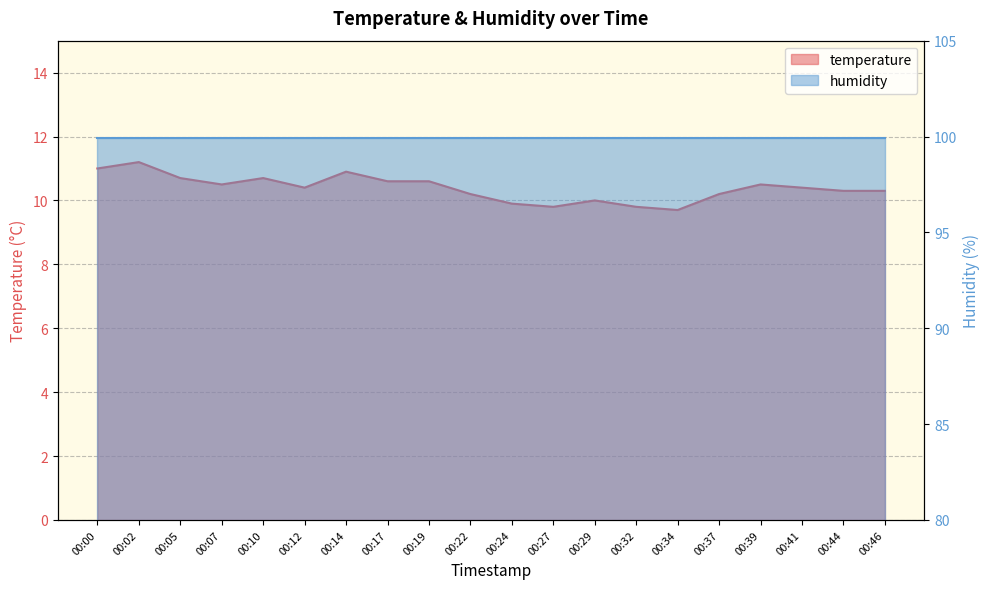

True or false: the data shows 13.4 at 00:27.

False